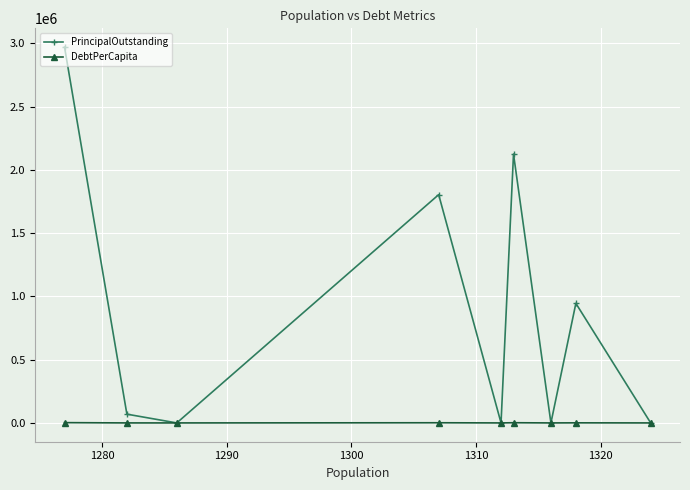

Rank the series by their average value, from lowest to highest.

DebtPerCapita, PrincipalOutstanding